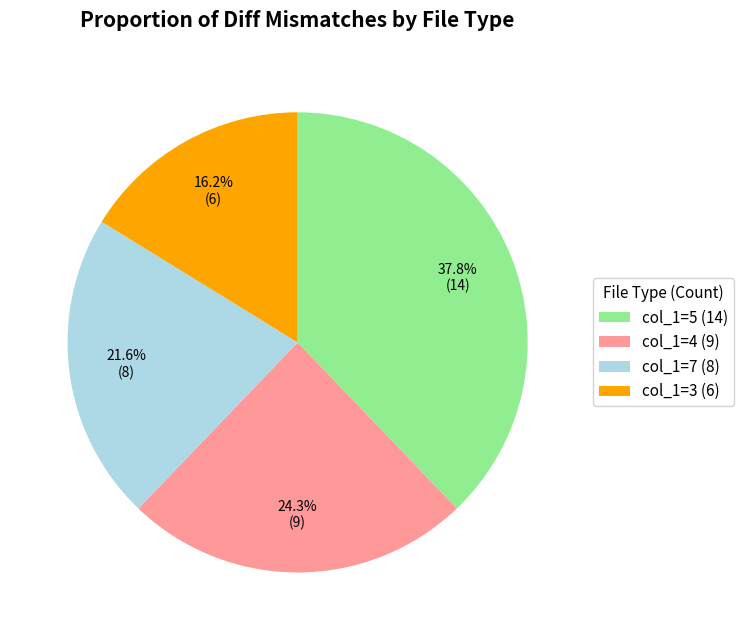

Combined, do col_1=3 (6) and col_1=5 (14) account for over 50%?

Yes